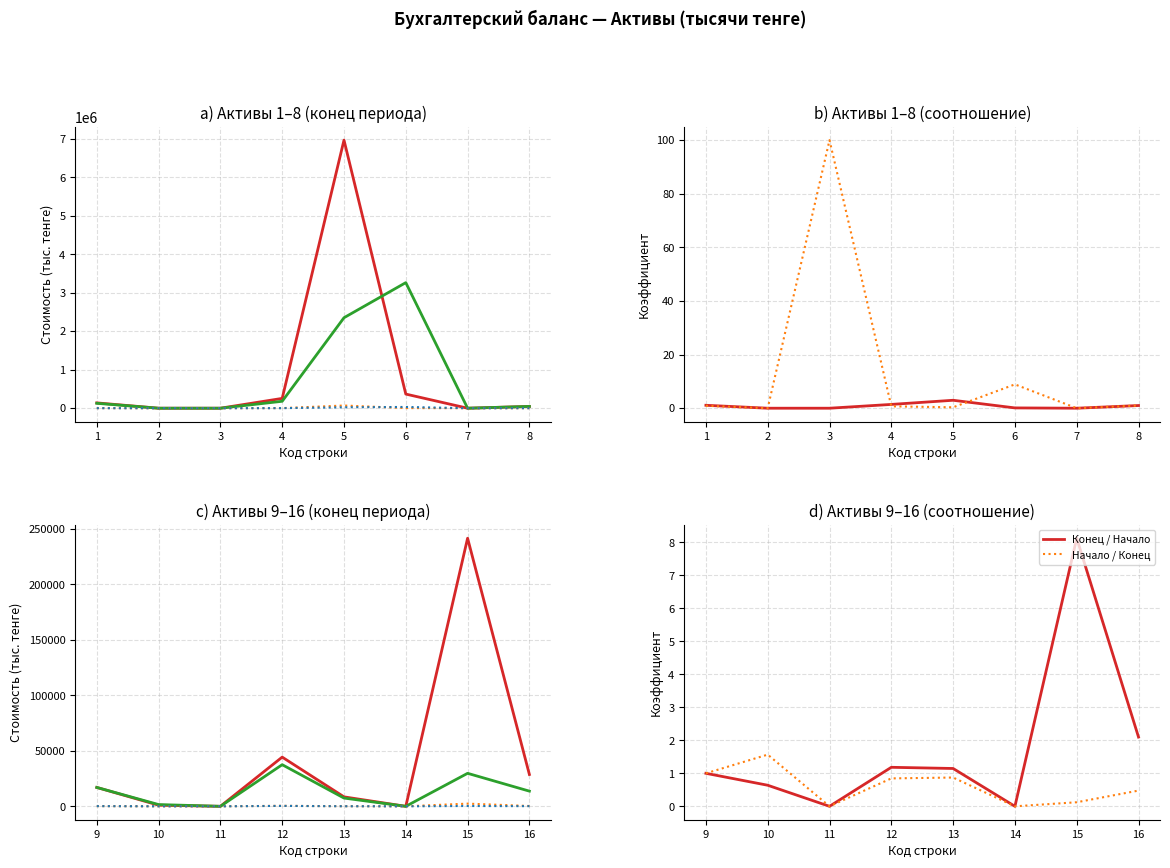

Is this an area chart (filled region under the line)?

No